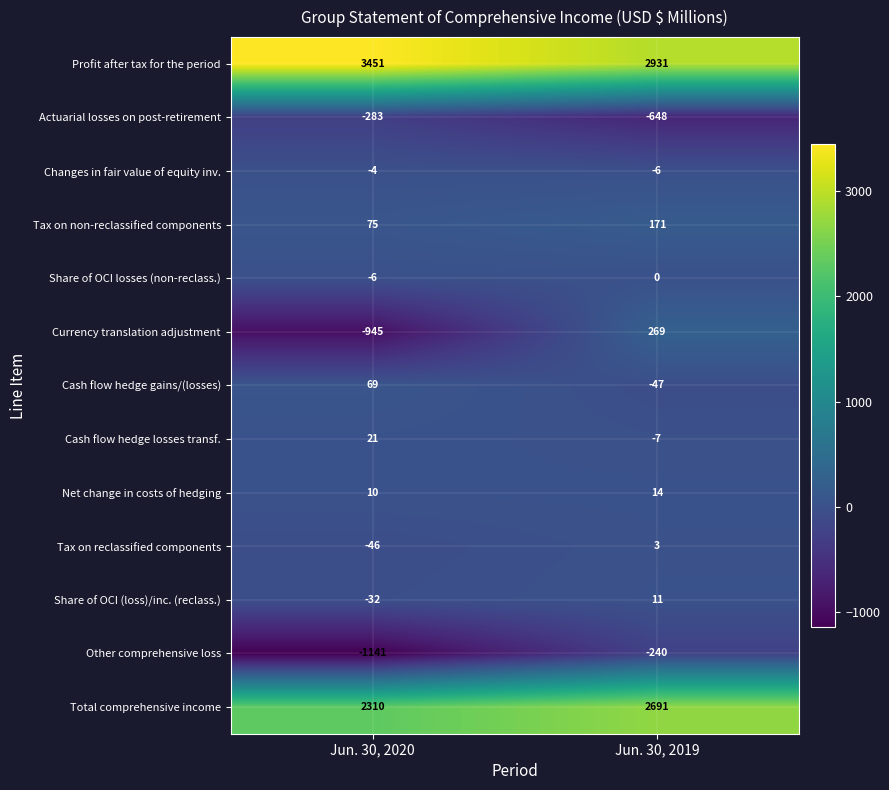

Reading left to right, what are all the values shown in this chart?

Profit after tax for the period: 3451	2931
Actuarial losses on post-retirement: -283	-648
Changes in fair value of equity inv.: -4	-6
Tax on non-reclassified components: 75	171
Share of OCI losses (non-reclass.): -6	0
Currency translation adjustment: -945	269
Cash flow hedge gains/(losses): 69	-47
Cash flow hedge losses transf.: 21	-7
Net change in costs of hedging: 10	14
Tax on reclassified components: -46	3
Share of OCI (loss)/inc. (reclass.): -32	11
Other comprehensive loss: -1141	-240
Total comprehensive income: 2310	2691